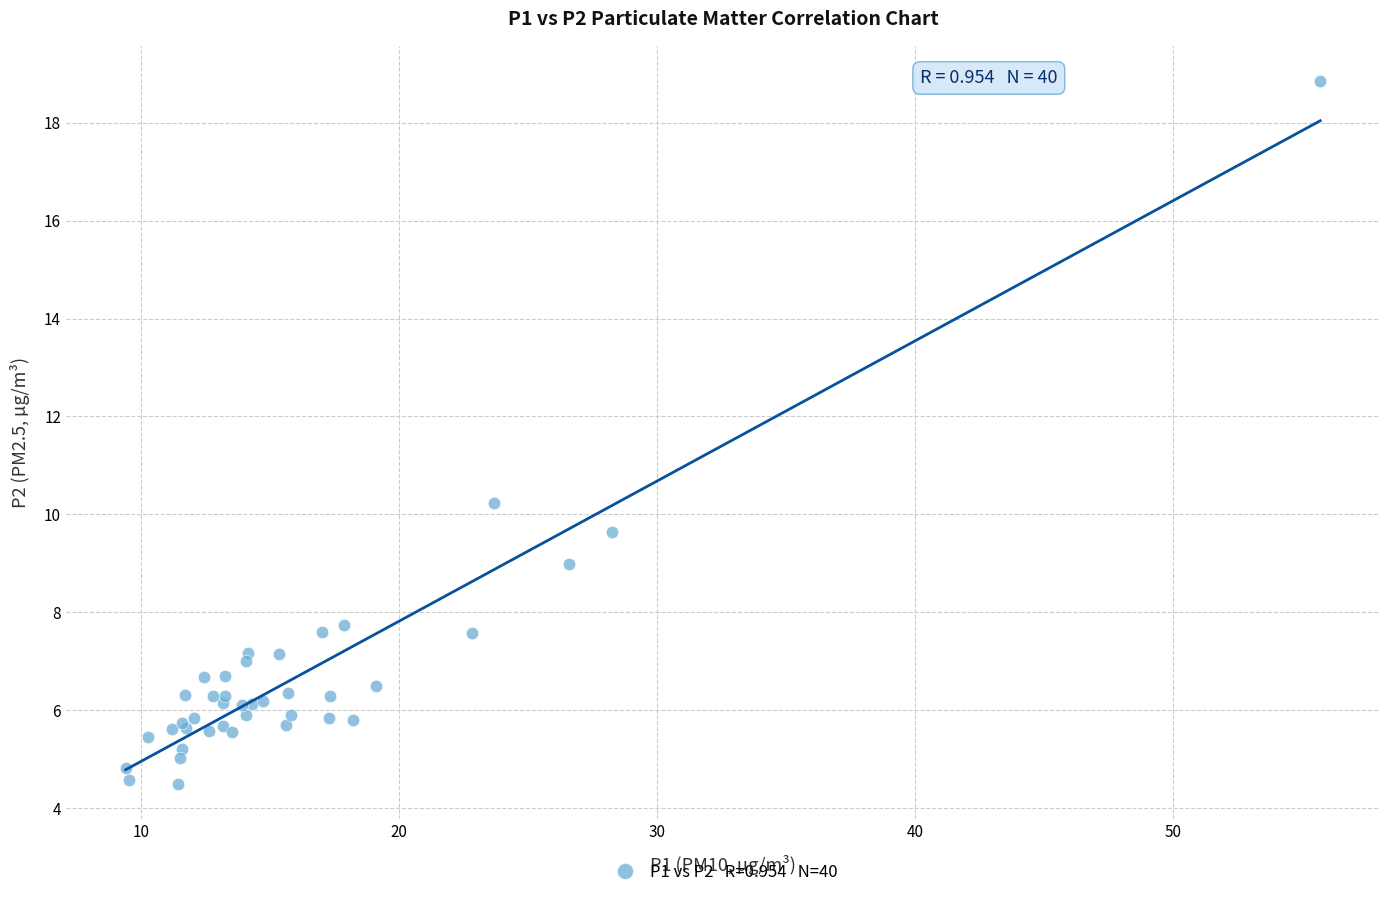

What Y value in the scatter plot is closest to 11?

10.2